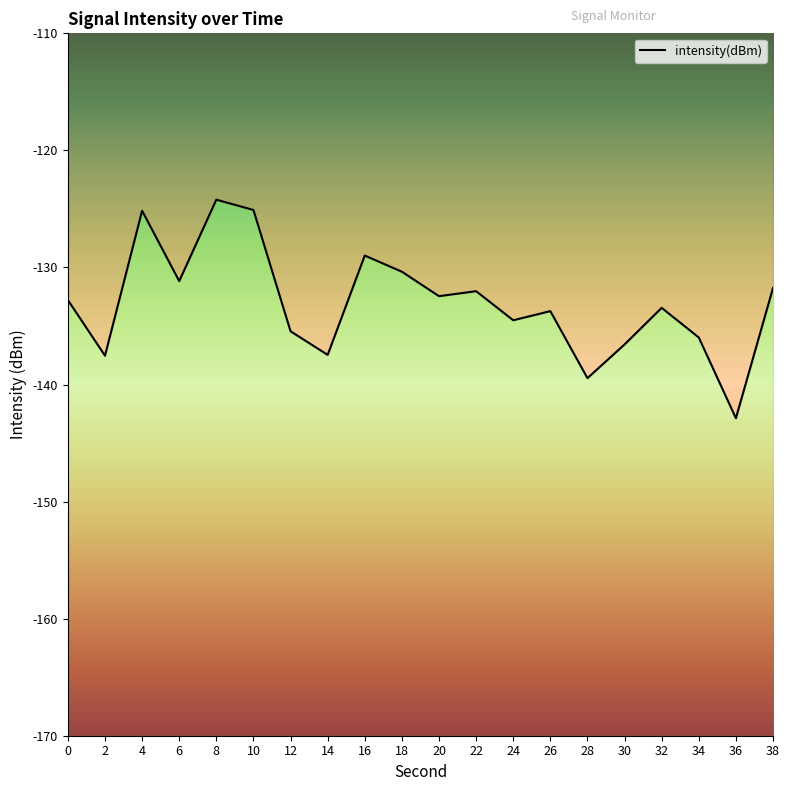

Which has a higher value, 38 or 16?

16